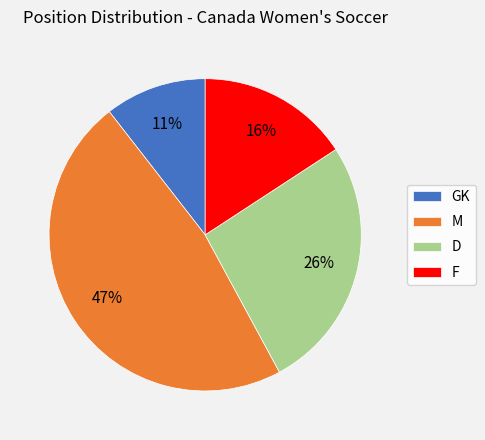

What percentage is the D slice, to the nearest percent?

26%